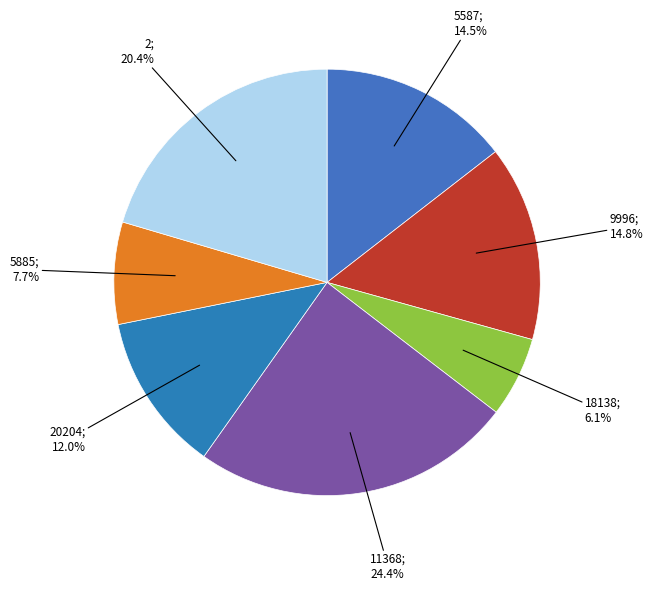

Count the number of slices in the pie.

7